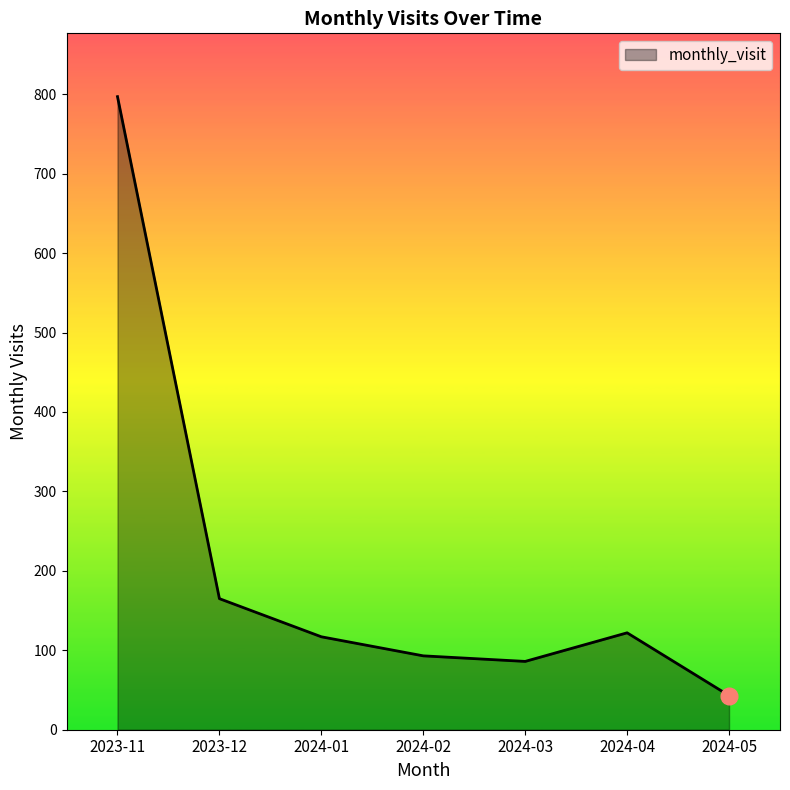

How many interior local valleys (lower than both neighbors) does the data have?

1